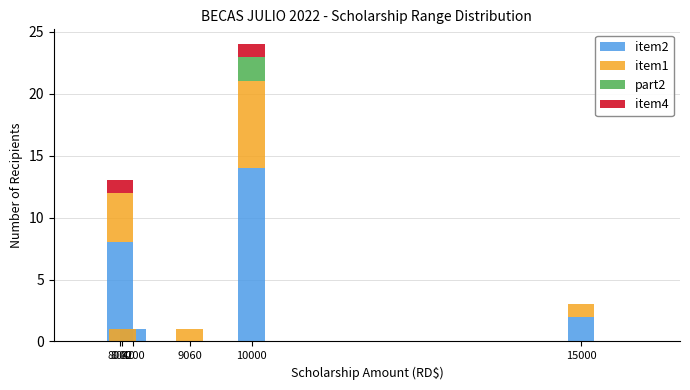

Count the number of data series in this chart.

4